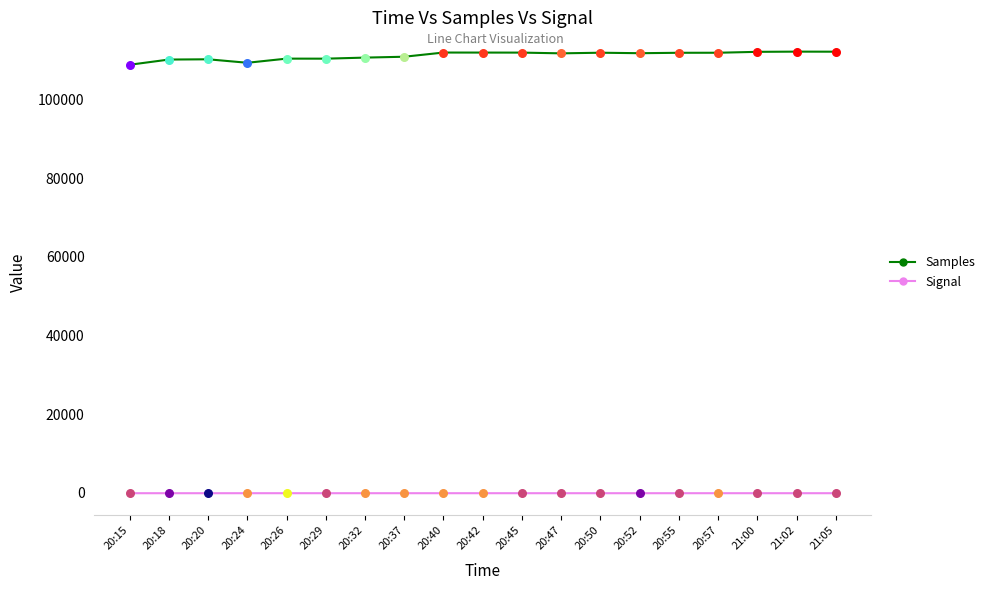

What are all the series names shown in the legend?

Samples, Signal